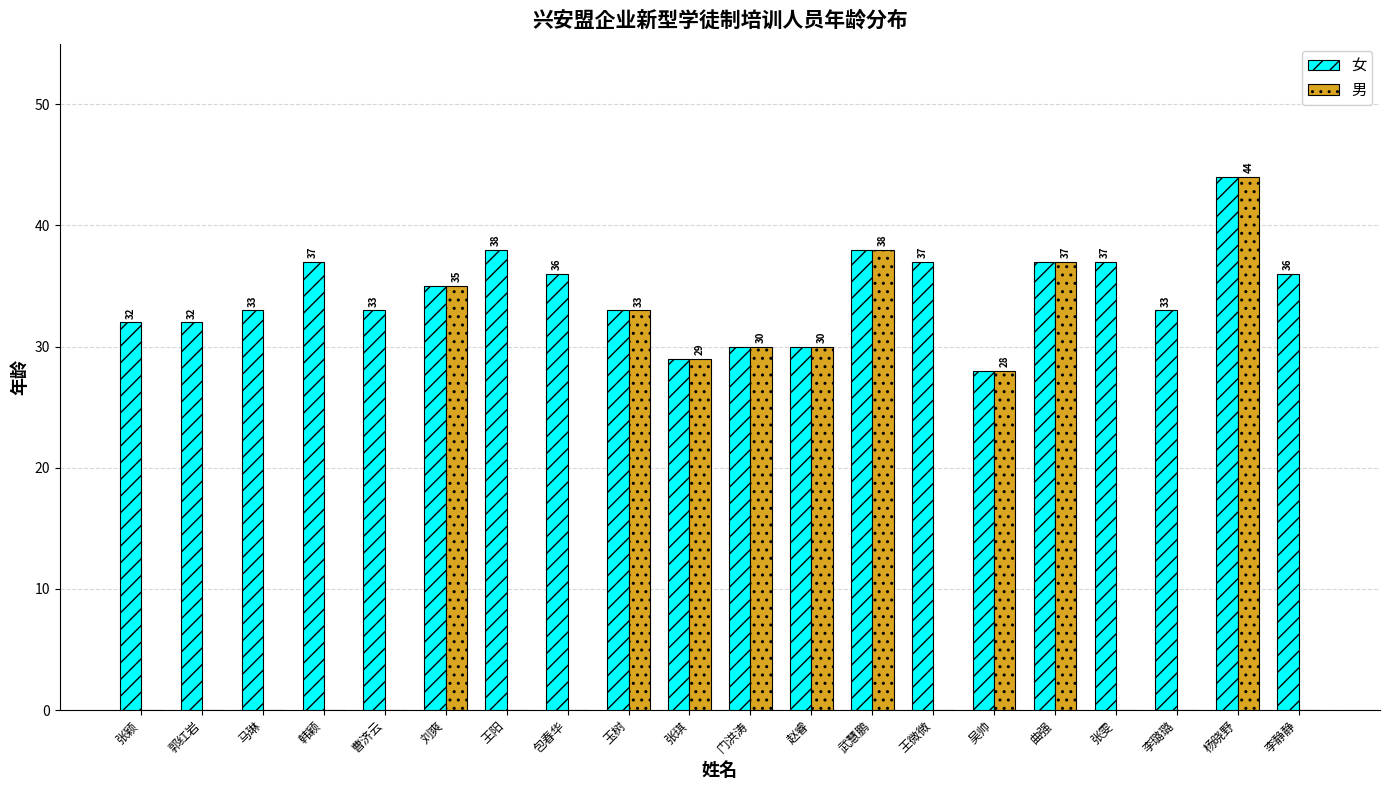

Are the bars grouped side by side (vs. stacked)?

Yes